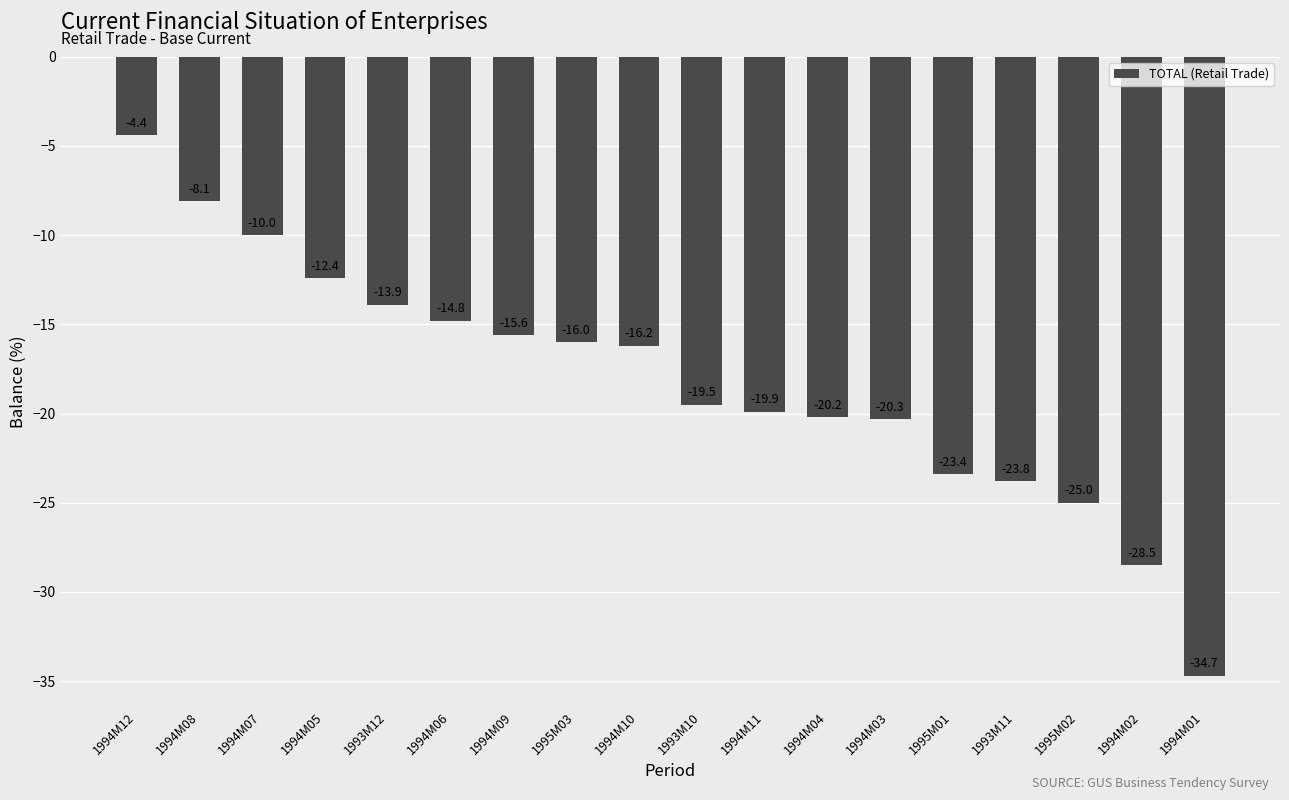

What is the change in value from 1994M12 to 1994M02?

-24.1